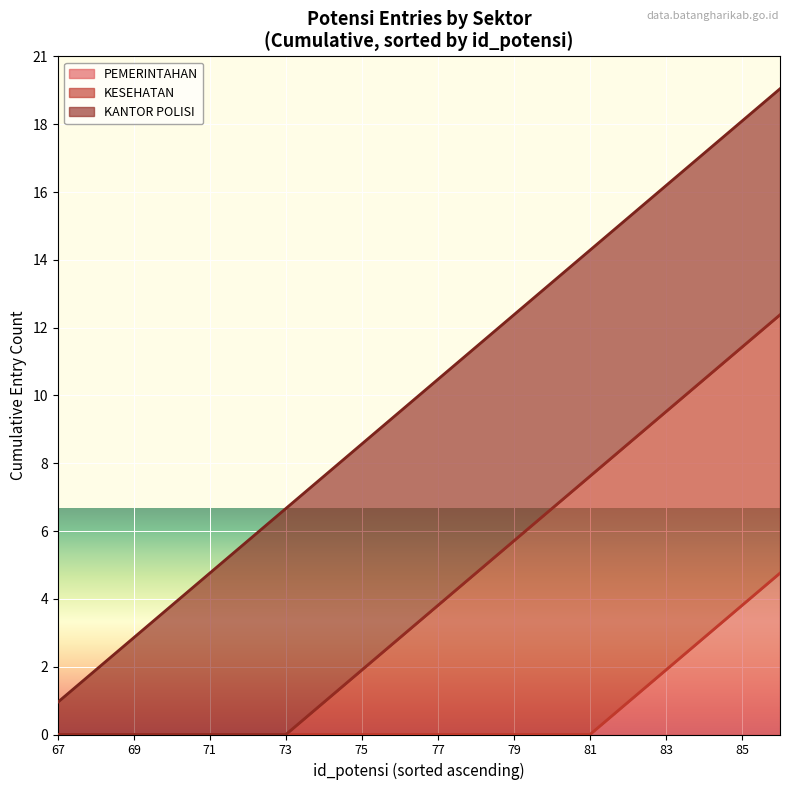

Does the chart display data point markers on the line(s)?

No